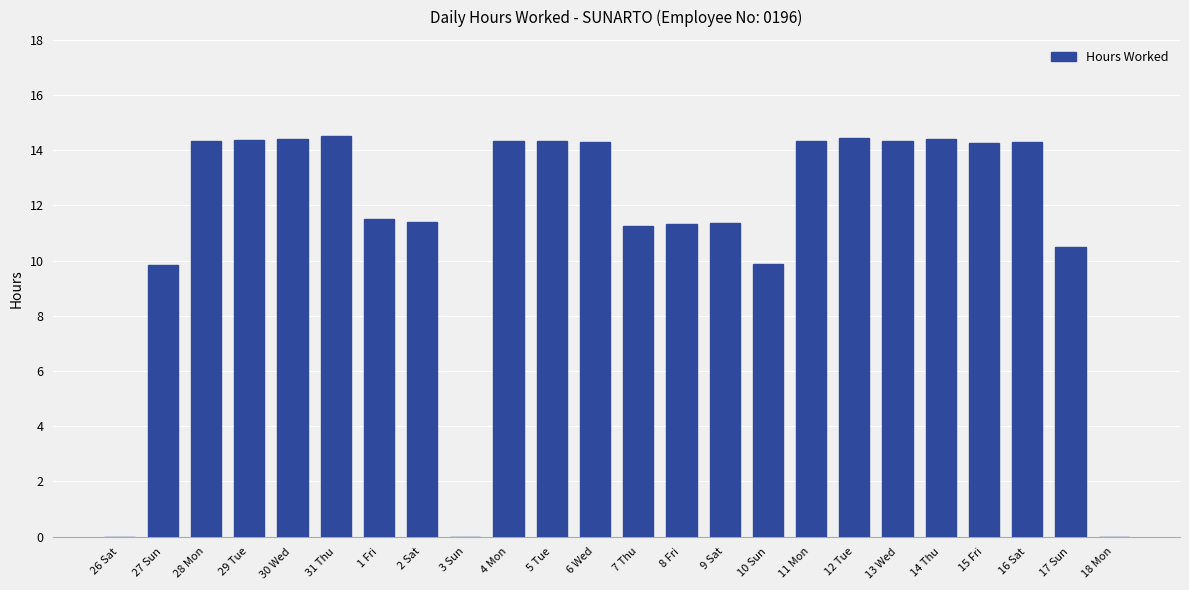

How many series are shown in this chart?

1